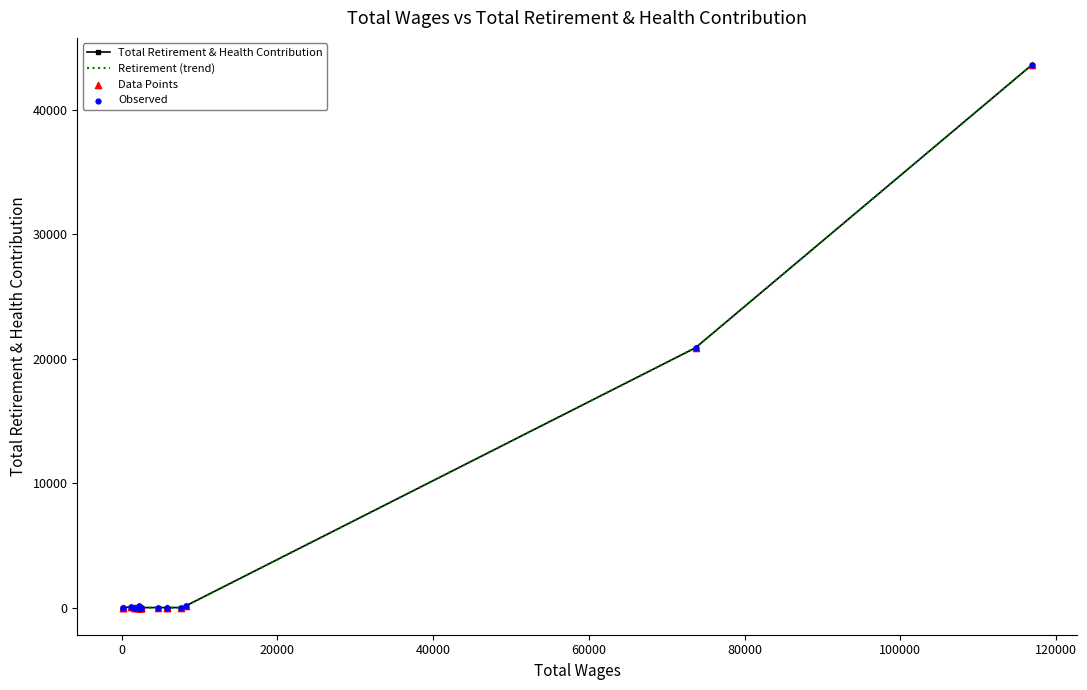

At how many categories does at least one series exceed 31755?

1